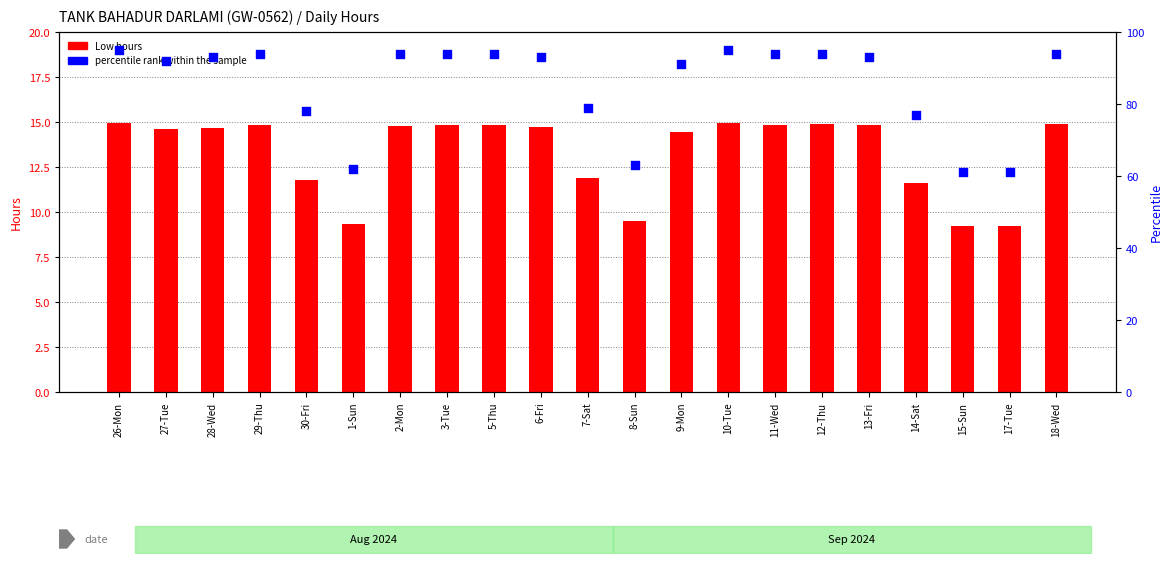

Which series has the largest total across all categories?

percentile rank within the sample